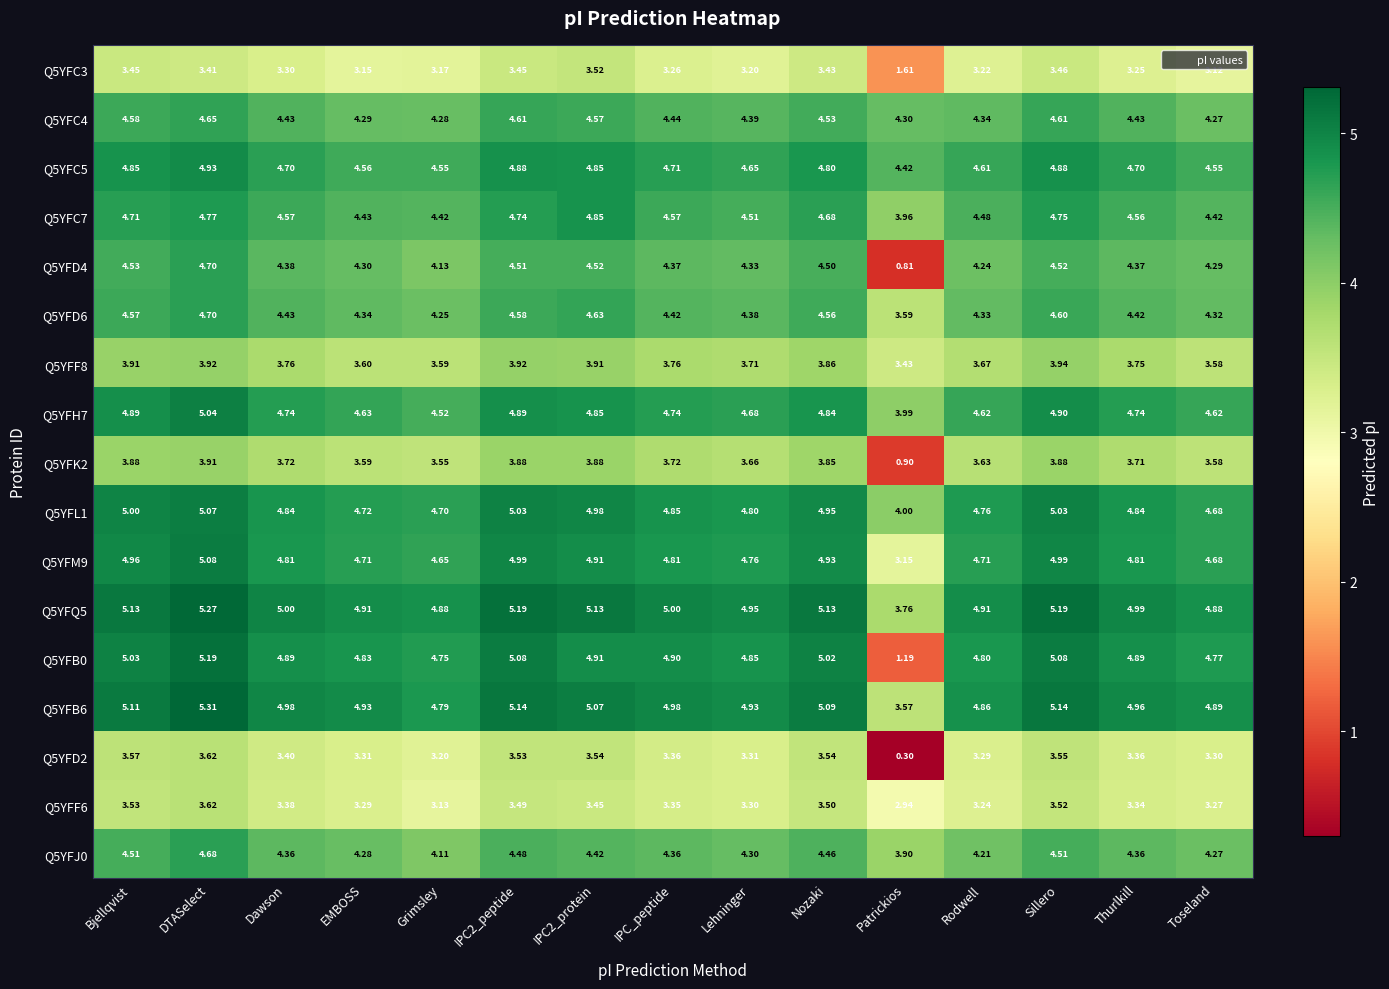

Is the value of Q5YFC5 at EMBOSS greater than the value of Q5YFC7 at Lehninger?

Yes